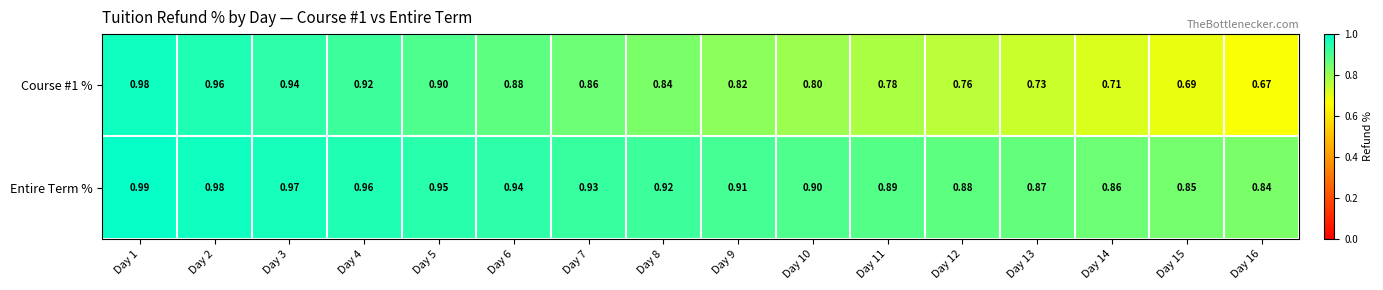

Is the value of Entire Term % at Day 5 greater than the value of Course #1 % at Day 16?

Yes